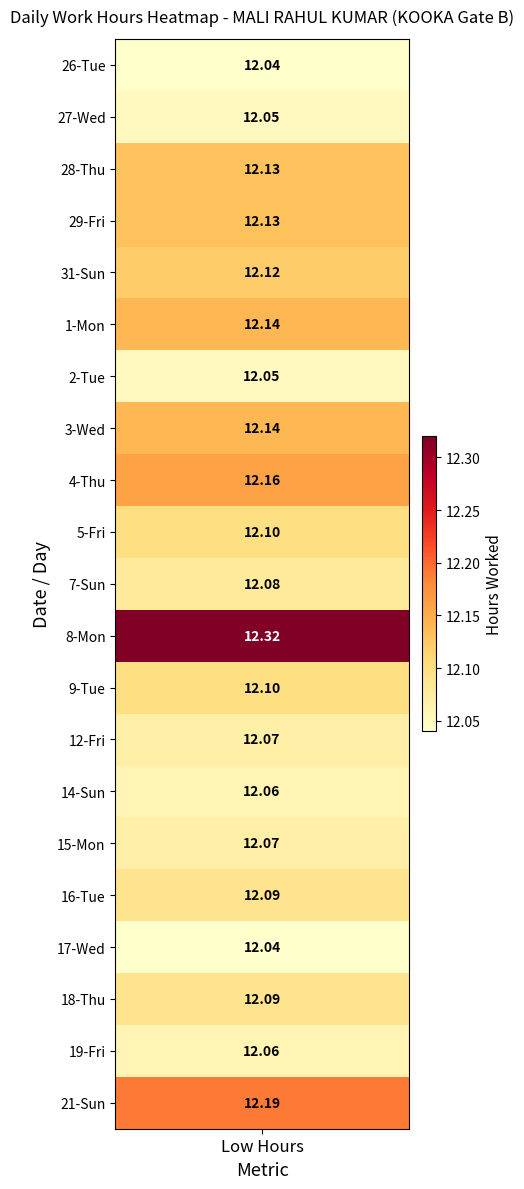

List the series in order of their peak value, highest first.

8, 21, 4, 1, 3, 28, 29, 31, 5, 9, 16, 18, 7, 12, 15, 14, 19, 27, 2, 26, 17